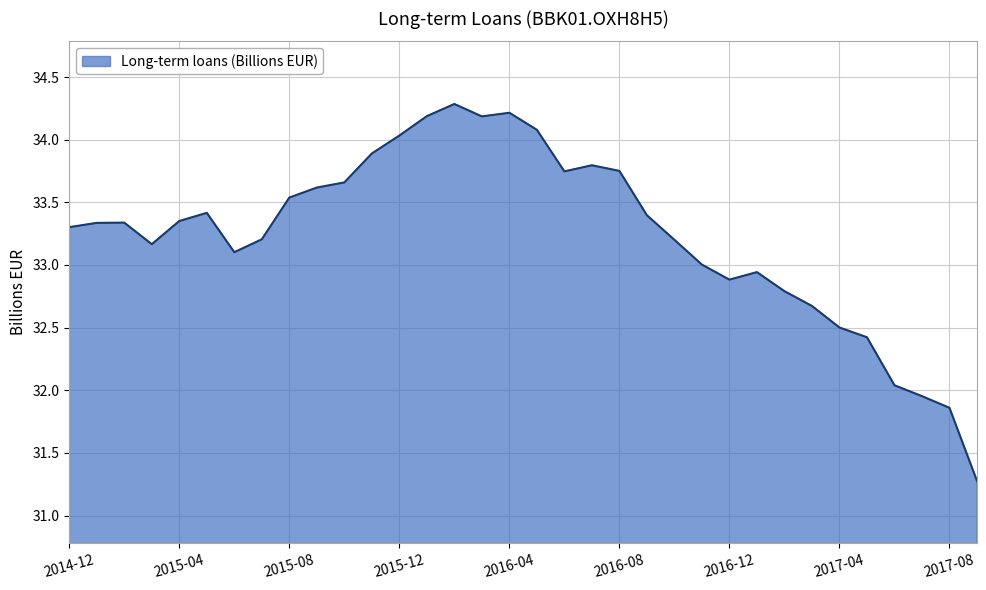

Does the chart display data point markers on the line(s)?

No